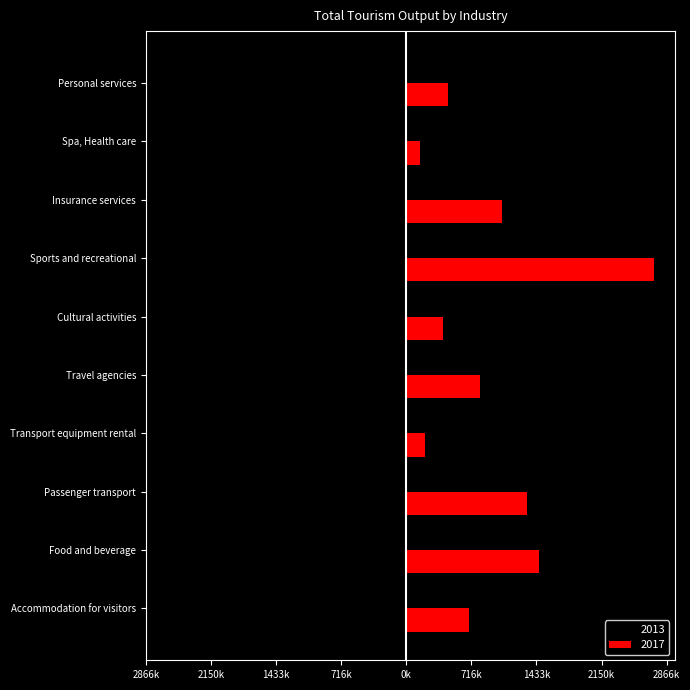

Is the value of 2017 at Insurance services greater than the value of 2013 at Personal services?

Yes